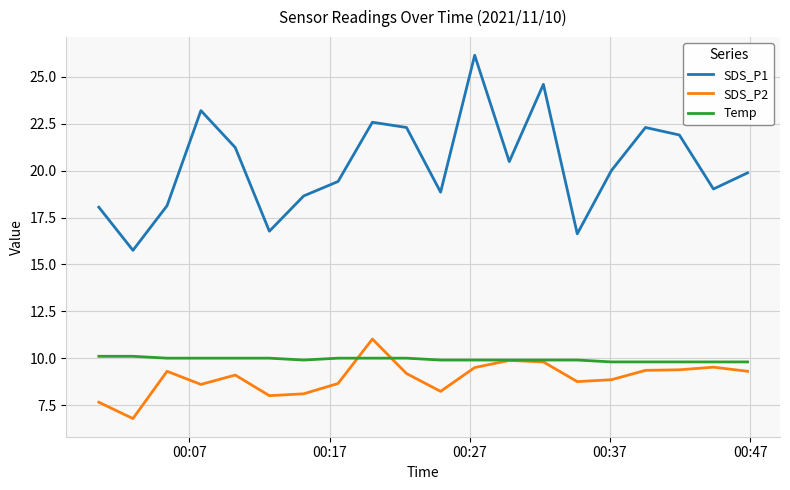

List the series in order of their peak value, lowest first.

Temp, SDS_P2, SDS_P1